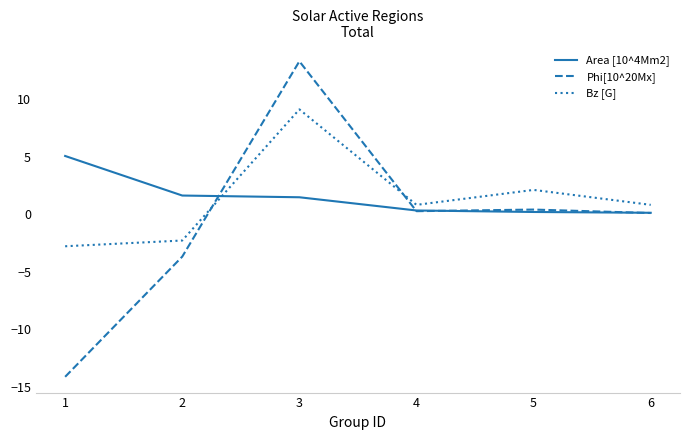

At which category is the sum across all series the highest?

3